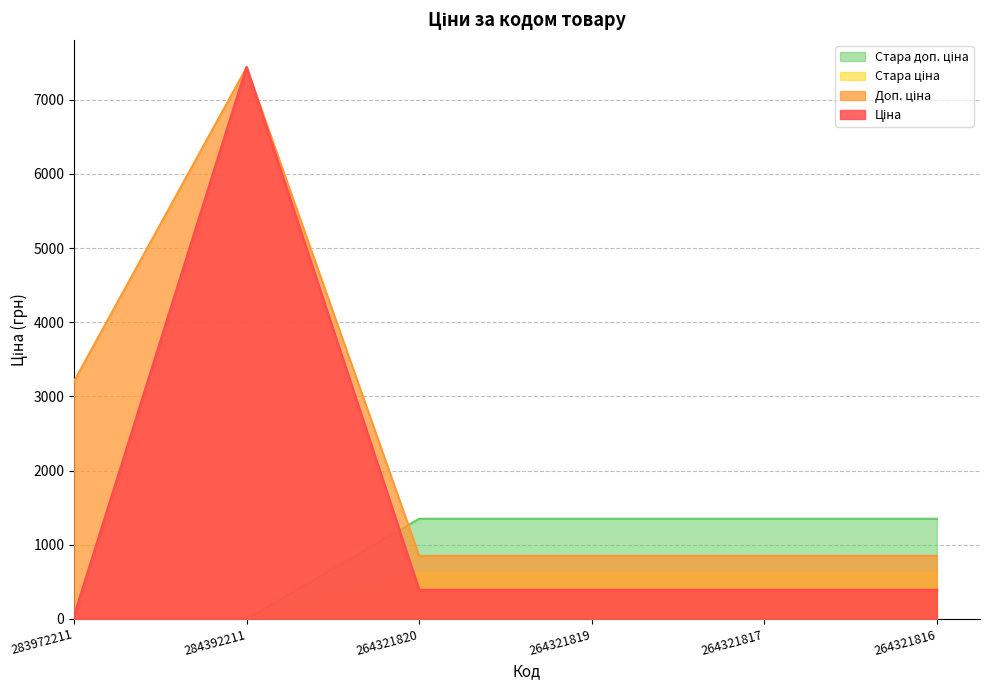

List the series in order of their overall mean, highest first.

Доп. ціна, Ціна, Стара доп. ціна, Стара ціна